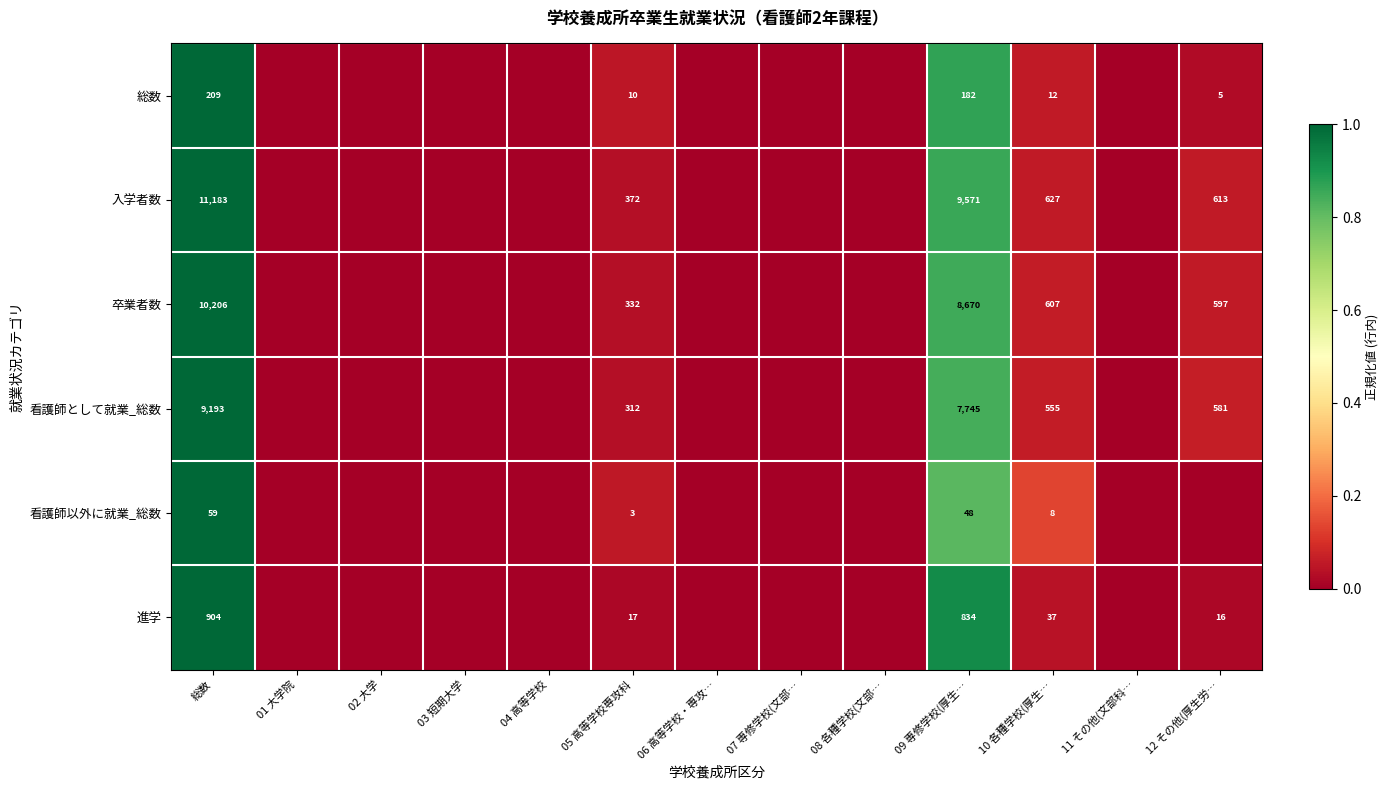

Is it true that 卒業者数 equals 10206 at 総数?

True